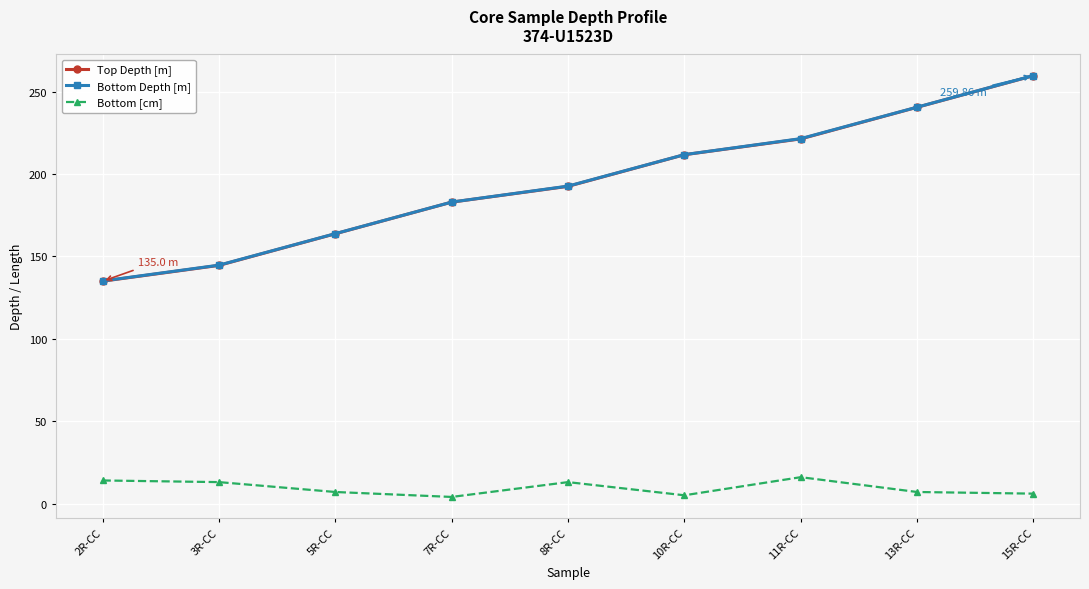

What position from the right is 15R-CC?

1